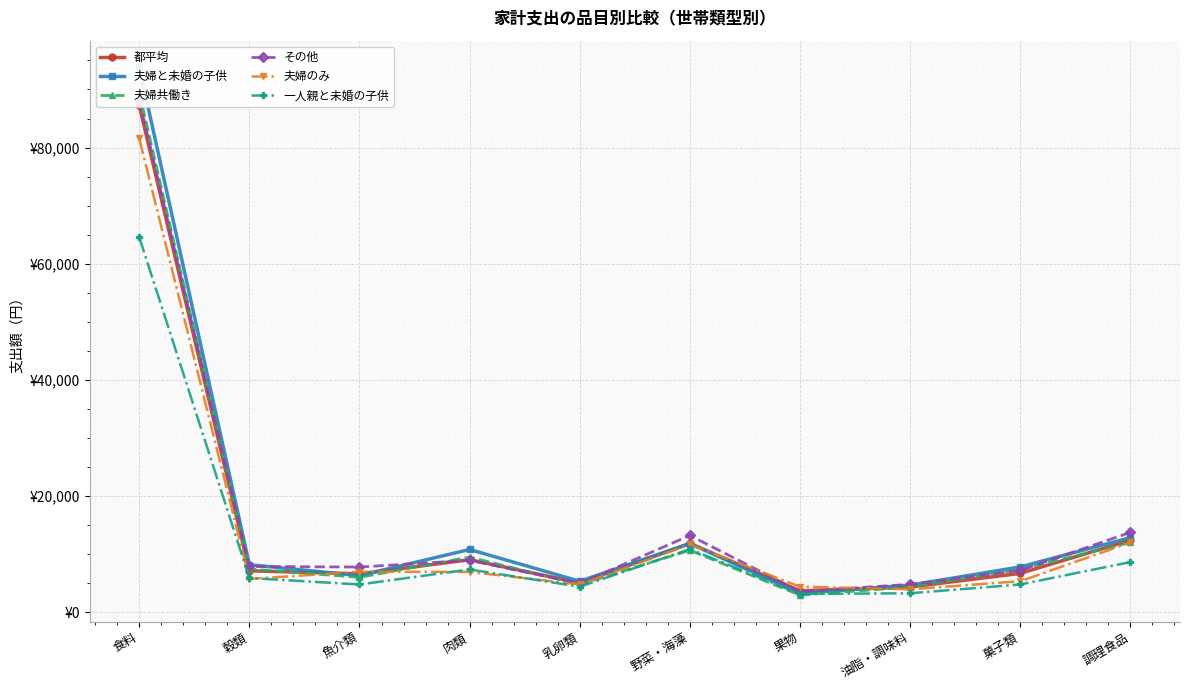

What are all the series names shown in the legend?

都平均, 夫婦と未婚の子供, 夫婦共働き, その他, 夫婦のみ, 一人親と未婚の子供